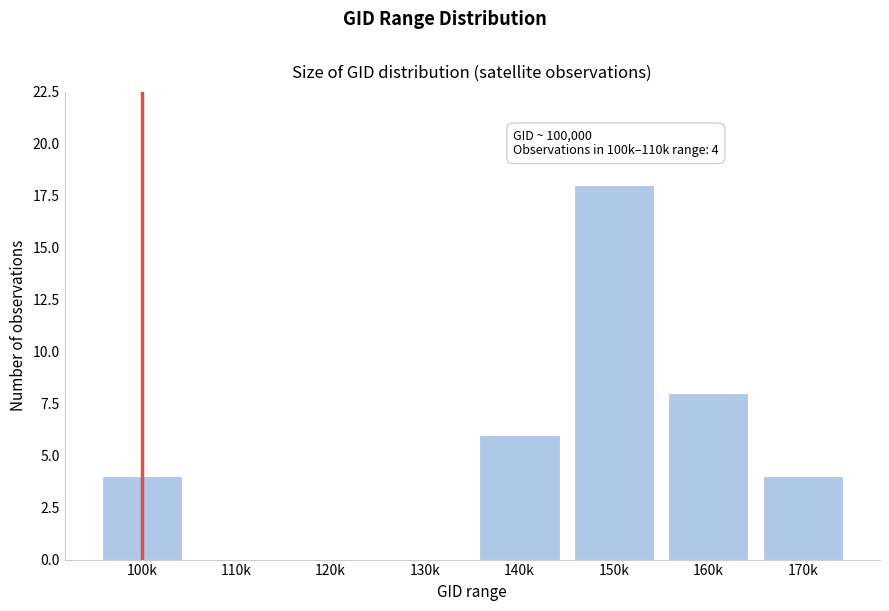

Reading left to right, extract all data points from this chart.

100k=4	110k=0	120k=0	130k=0	140k=6	150k=18	160k=8	170k=4